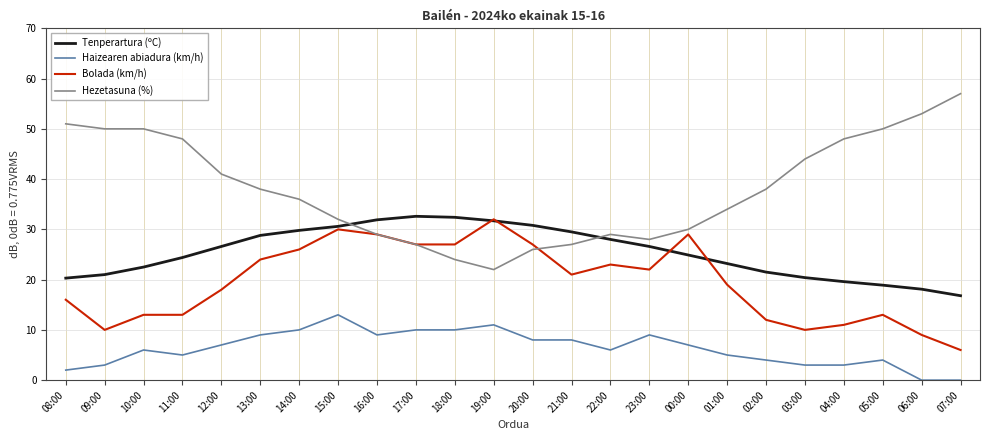

The value of Bolada (km/h) at 19:00 is 43.9. True or false?

False